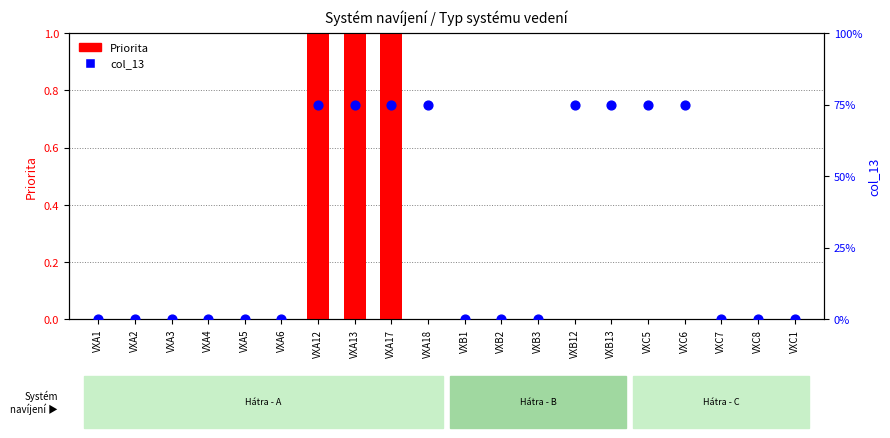

Which series reaches the minimum Y coordinate?

Priorita